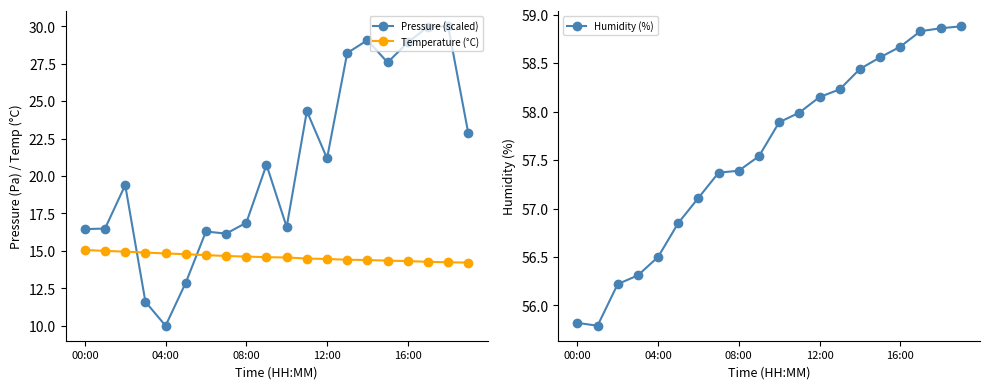

Where is Humidity (%) nearest to the value 57?

6